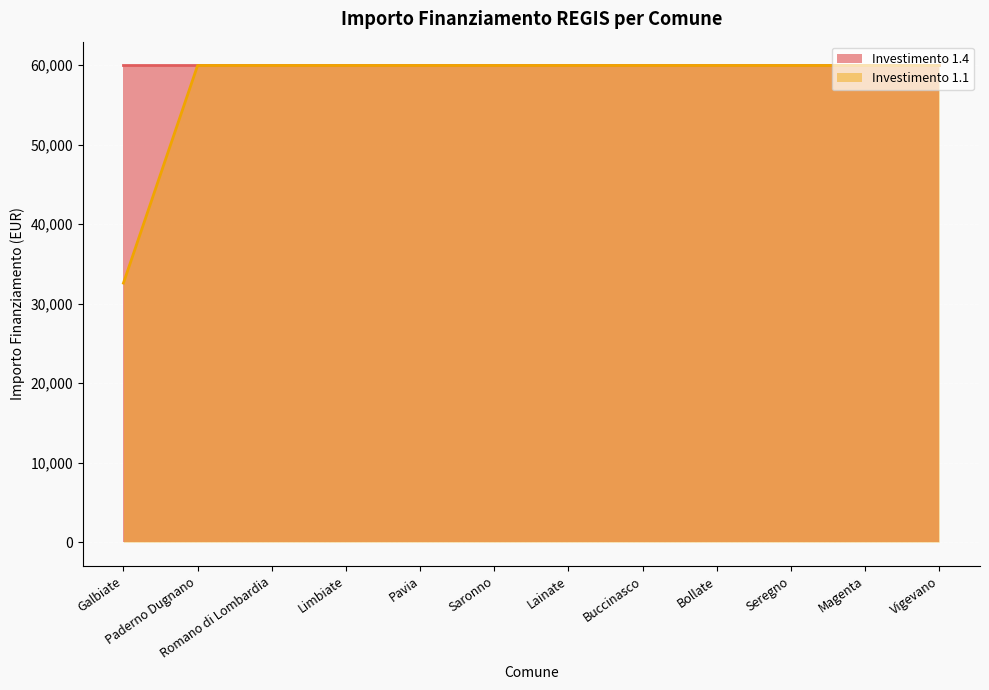

Reading right to left, transcribe all the data shown in this chart.

Vigevano=59966	Magenta=59966	Seregno=59966	Bollate=59966	Buccinasco=59966	Lainate=59966	Saronno=59966	Pavia=59966	Limbiate=59966	Romano di Lombardia=59966	Paderno Dugnano=59966	Galbiate=32589